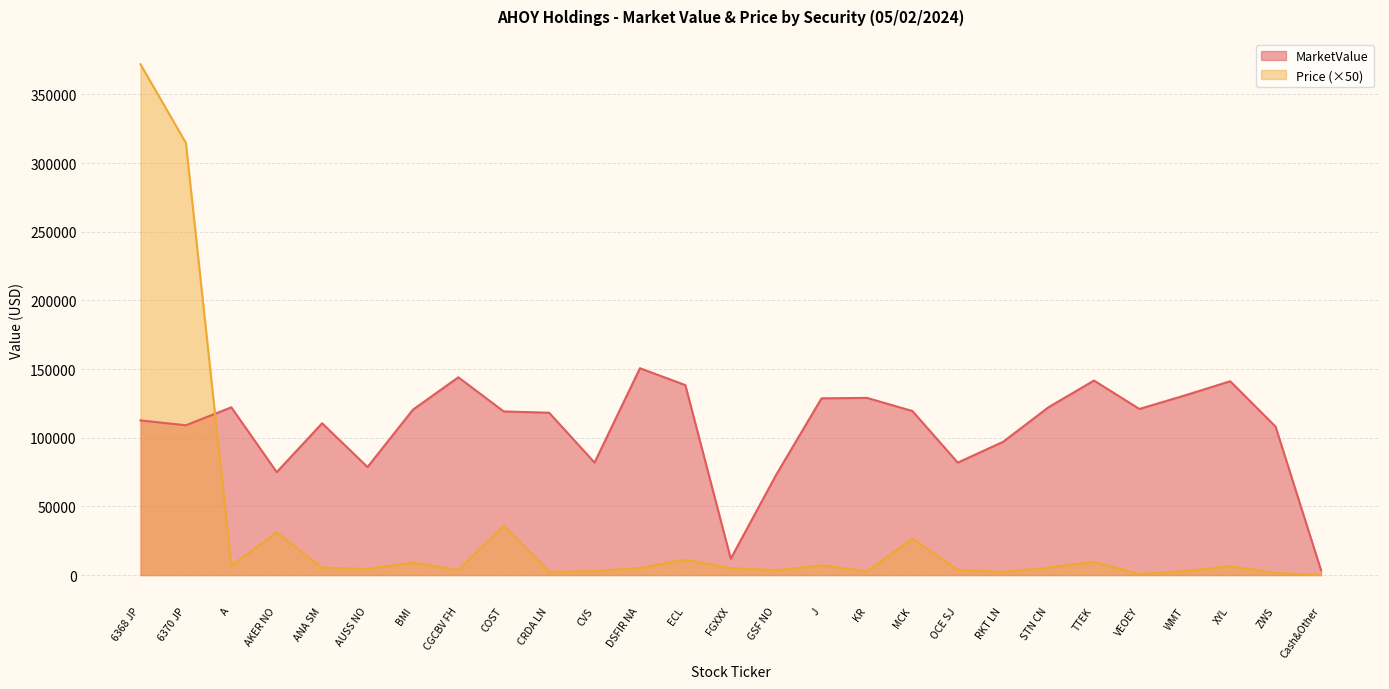

Which series has the largest total across all categories?

MarketValue